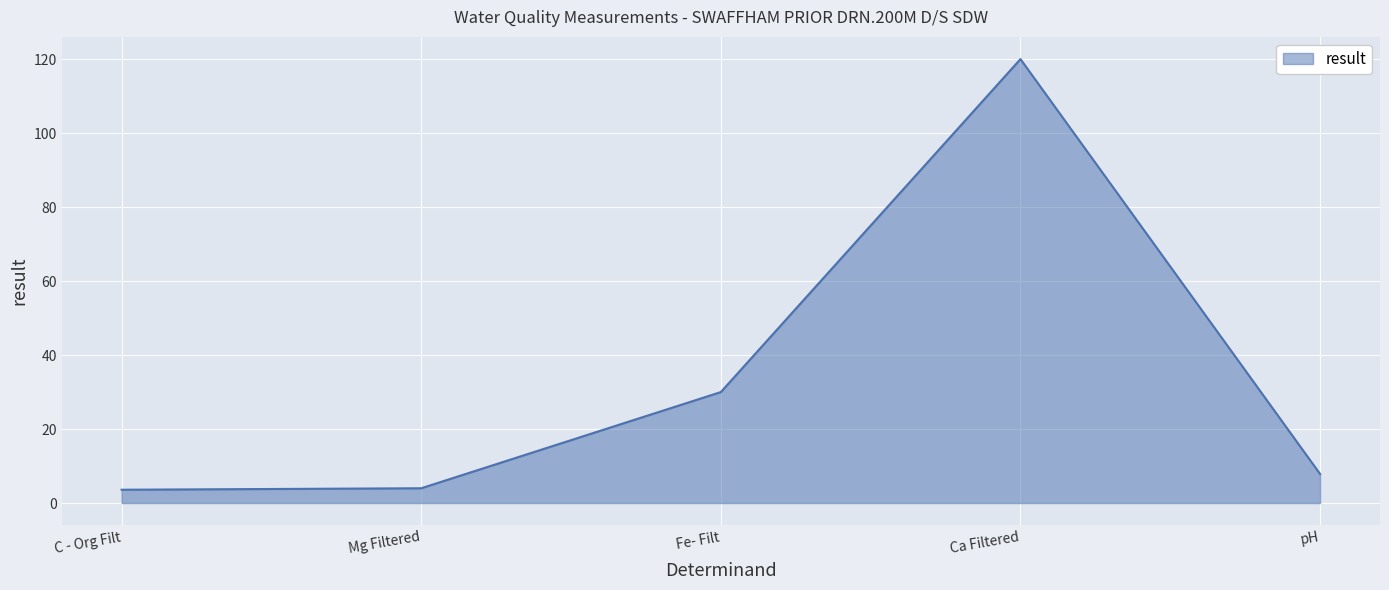

The chart shows a value of 4.0 at Mg Filtered. True or false?

True